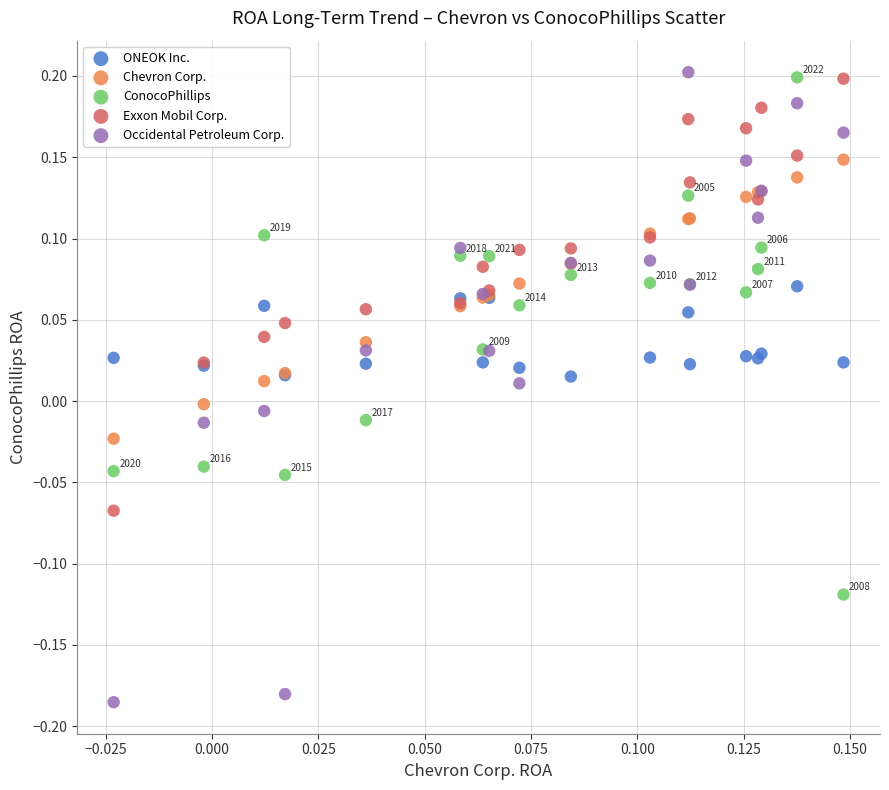

Which series has the widest spread of Y values?

Occidental Petroleum Corp.